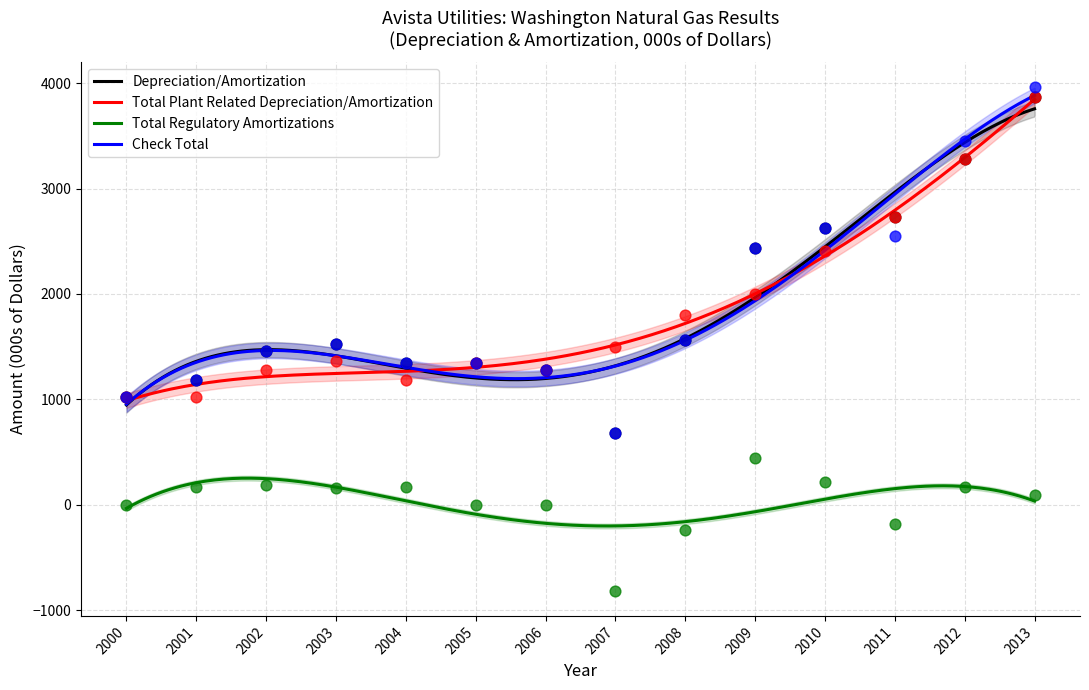

What is the total value across all series at 2008?

4683